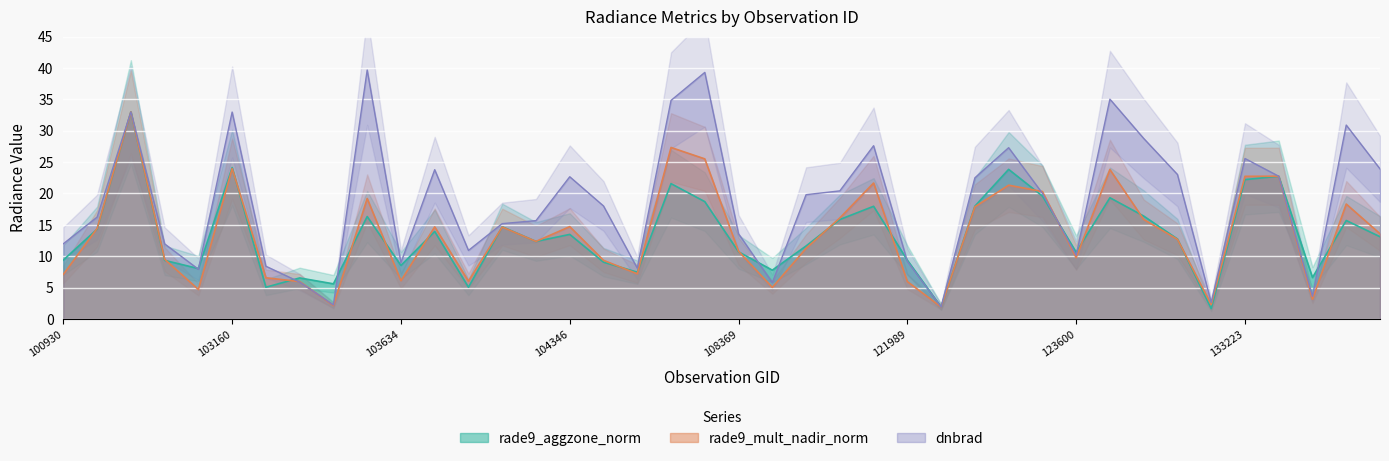

Is it true that rade9_aggzone_norm equals 1.7 at 132309?

True